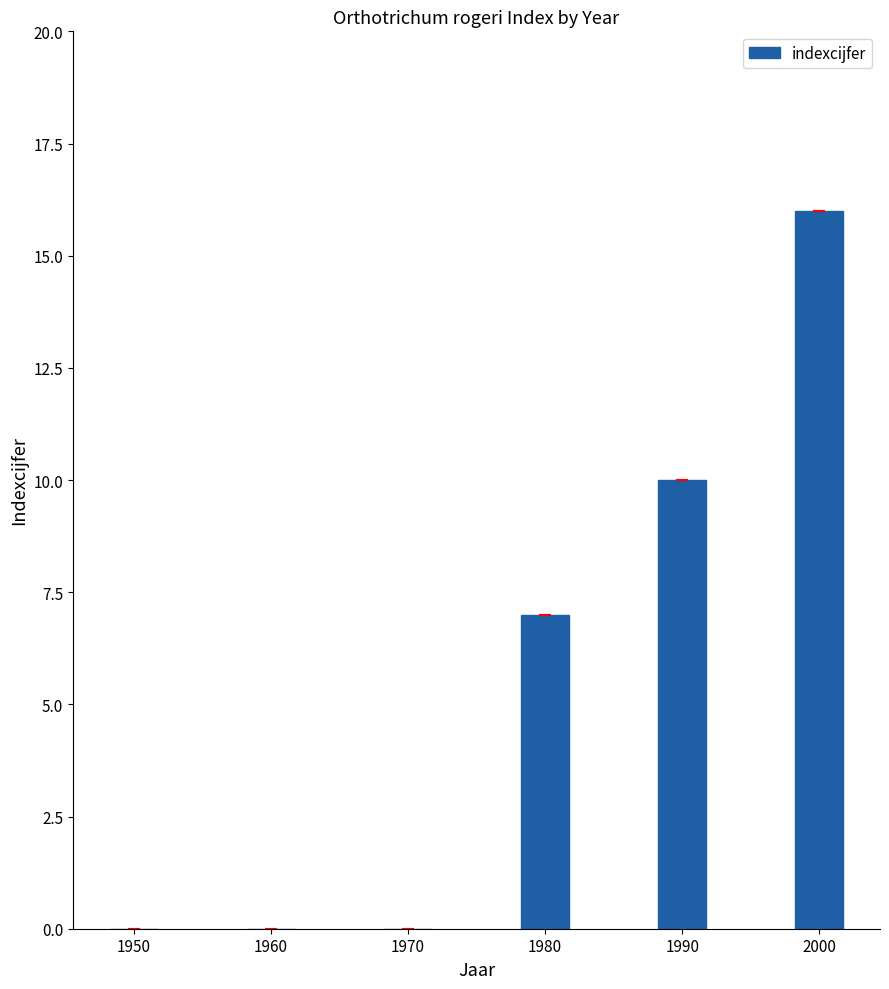

What is the sum of the values at 2000 and 1990?

26